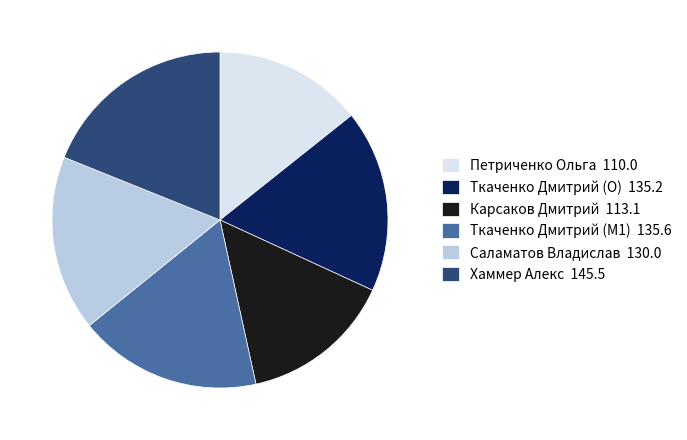

Approximately how many times larger is the value at Саламатов Владислав 130.0 compared to Ткаченко Дмитрий (O) 135.2?

1.0